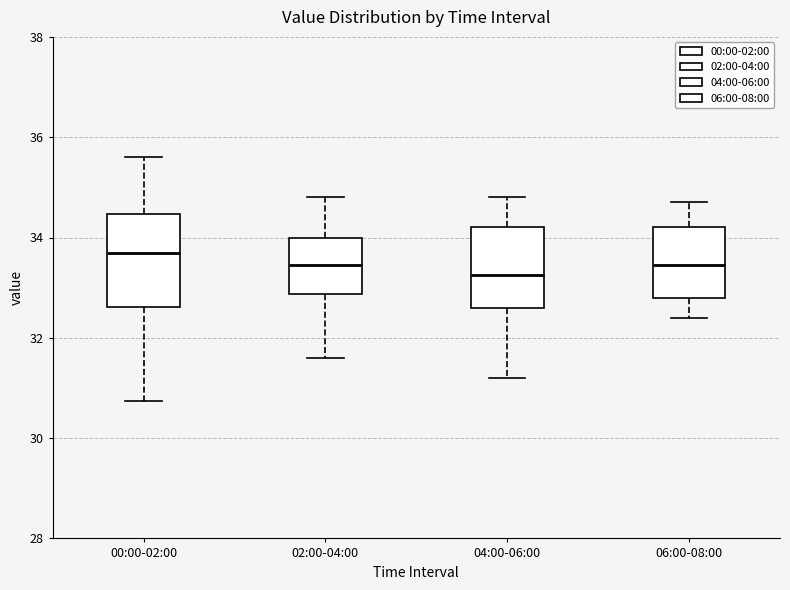

Reading left to right, transcribe this box plot: for each box, give where its median line is, the range the box spans, and where its two whiskers end, as read against the y-axis. The values are not printed on the chart, so give them approximately, as read against the axis.

00:00-02:00: median 33.6, box 32.6 to 34.4, whiskers 30.8 to 35.6
02:00-04:00: median 33.4, box 32.8 to 34.0, whiskers 31.6 to 34.8
04:00-06:00: median 33.2, box 32.6 to 34.2, whiskers 31.2 to 34.8
06:00-08:00: median 33.4, box 32.8 to 34.2, whiskers 32.4 to 34.8